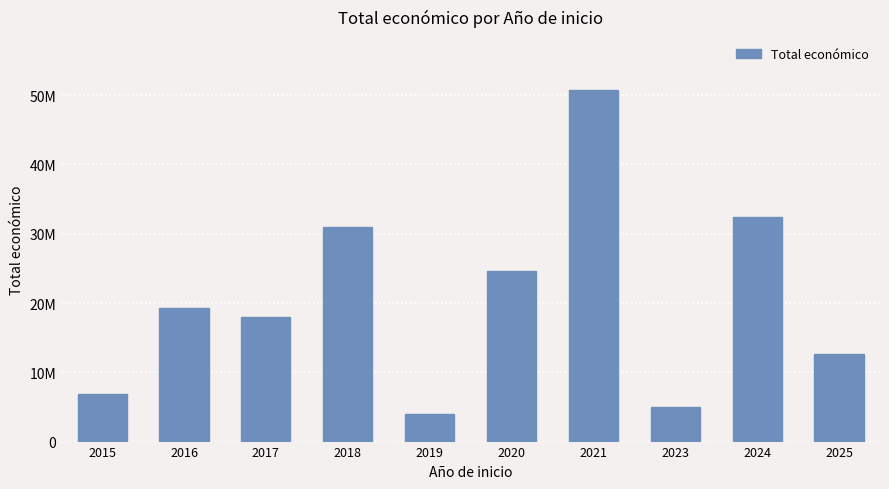

Does the chart contain any negative values?

No